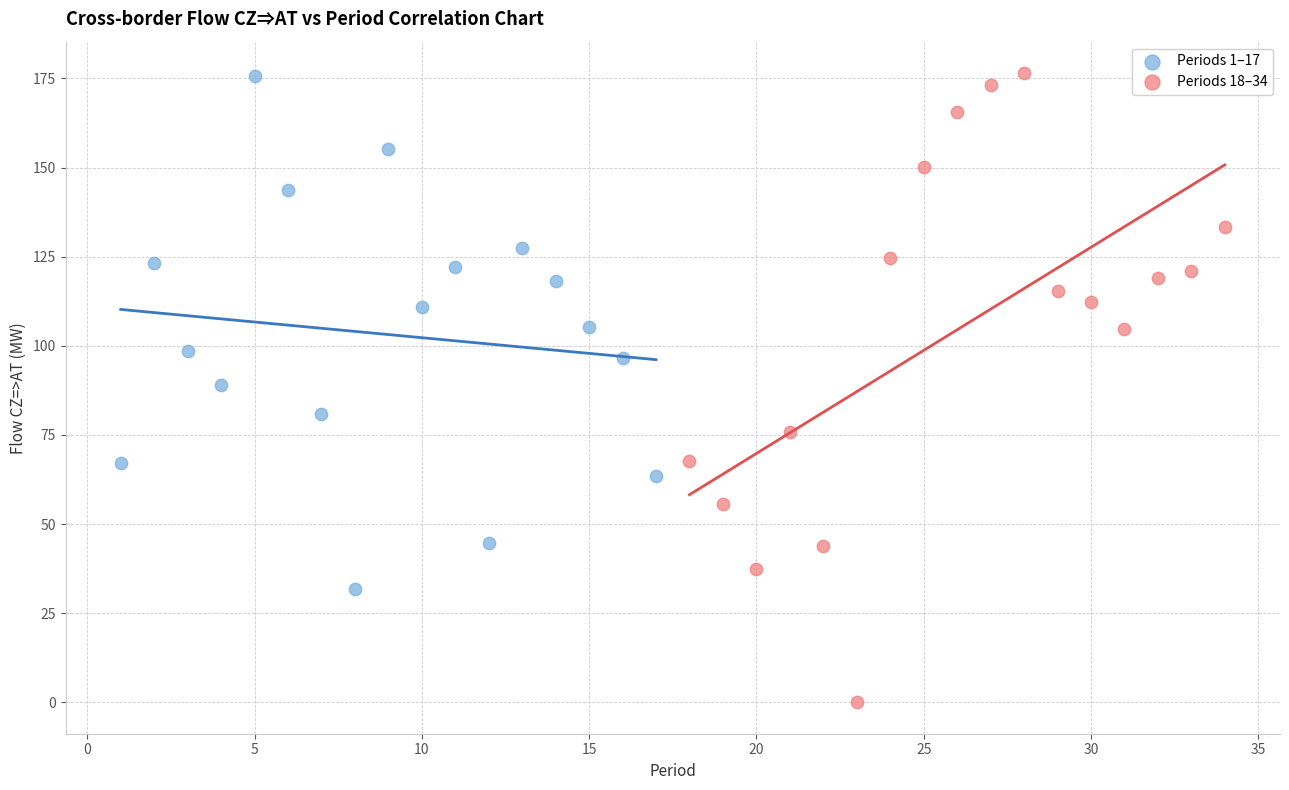

Which series has the widest spread of Y values?

Periods 18–34